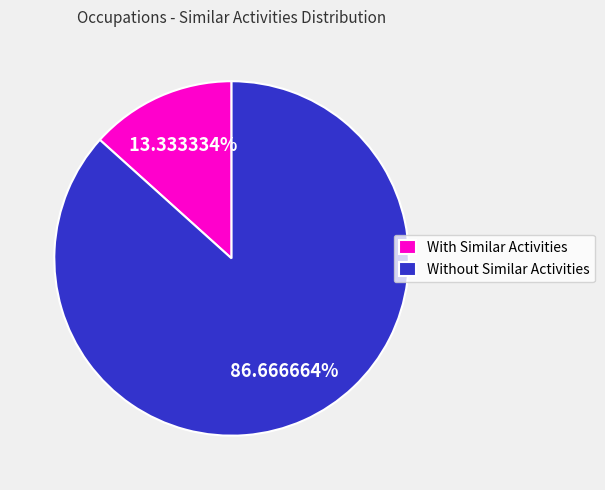

Which has a higher value, With Similar Activities or Without Similar Activities?

Without Similar Activities